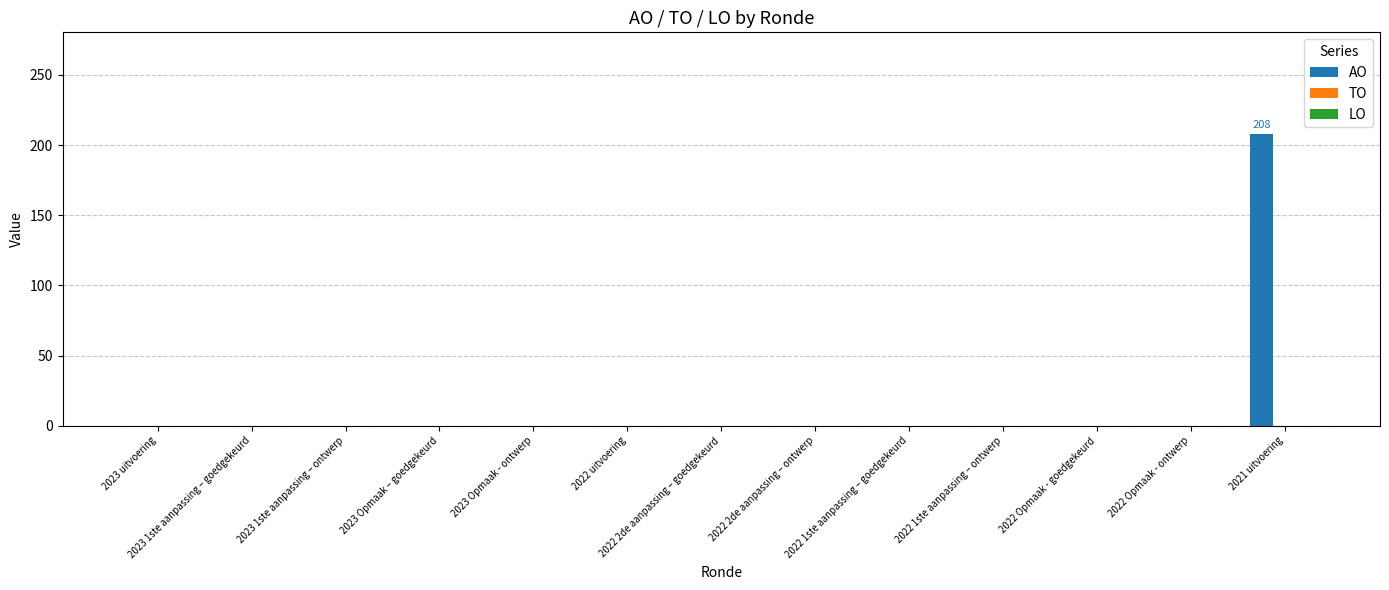

Count the number of categories in the chart.

13